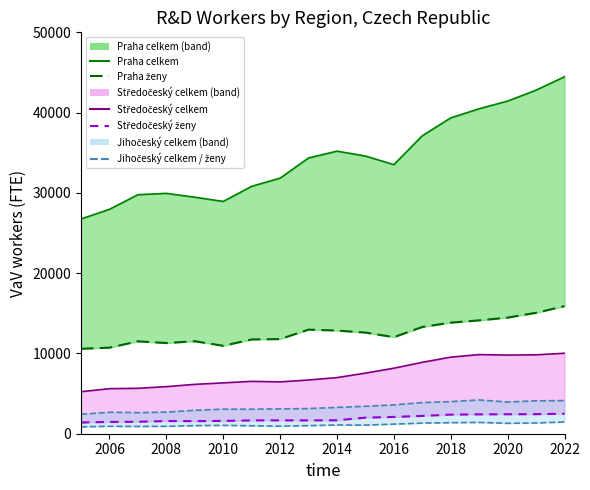

True or false: Praha celkem line has a value of 41436.1 at 2020.

True